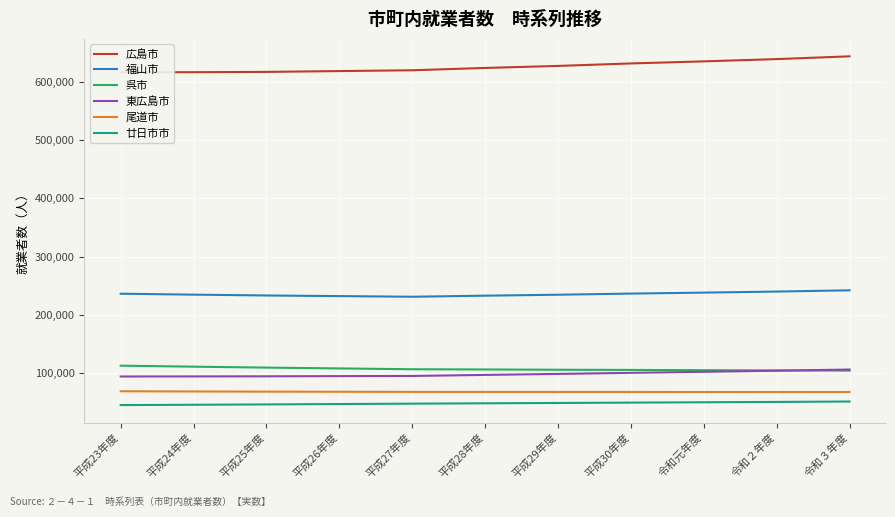

In 福山市, how many points are lower than both neighbors (excluding endpoints)?

1